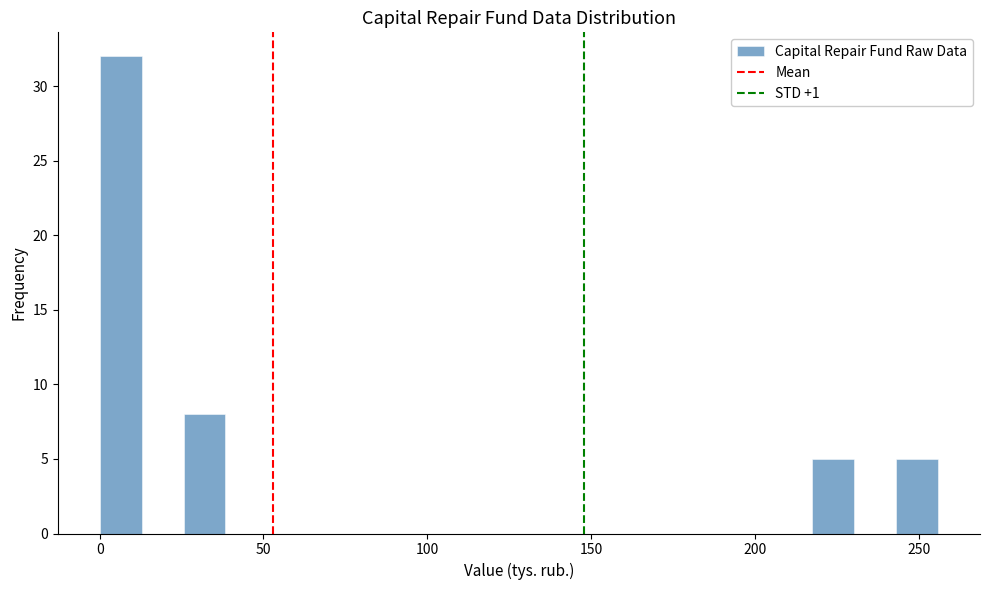

Around what value on the x-axis is the tallest bar? Give the approximate position of its centre, as read against the axis.

5